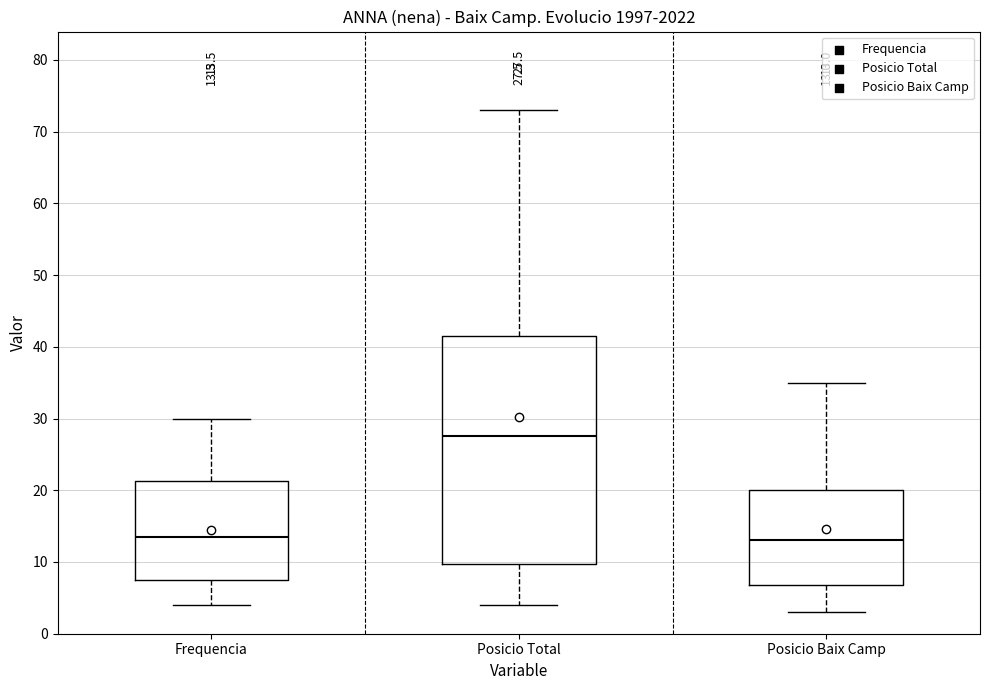

Which box has the highest median line?

Posicio Total